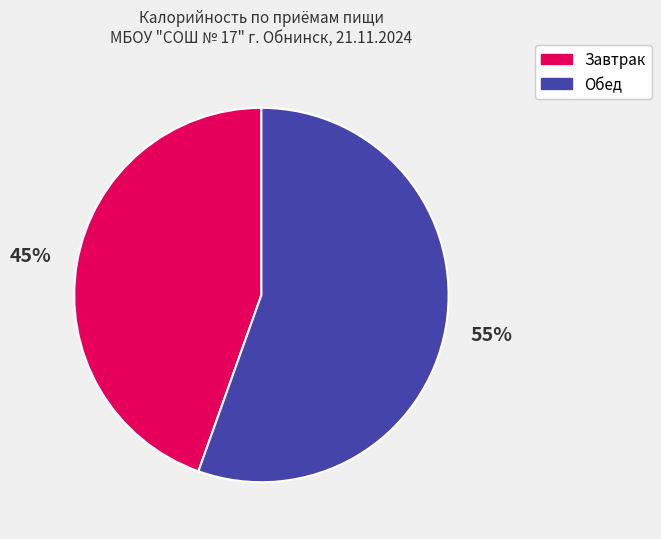

Is the sum of Обед and Завтрак greater than half?

Yes